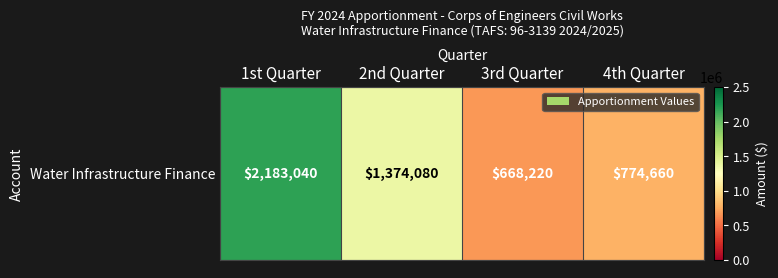

Where does the Water Infrastructure Finance series first go above 1374080?

1st Quarter